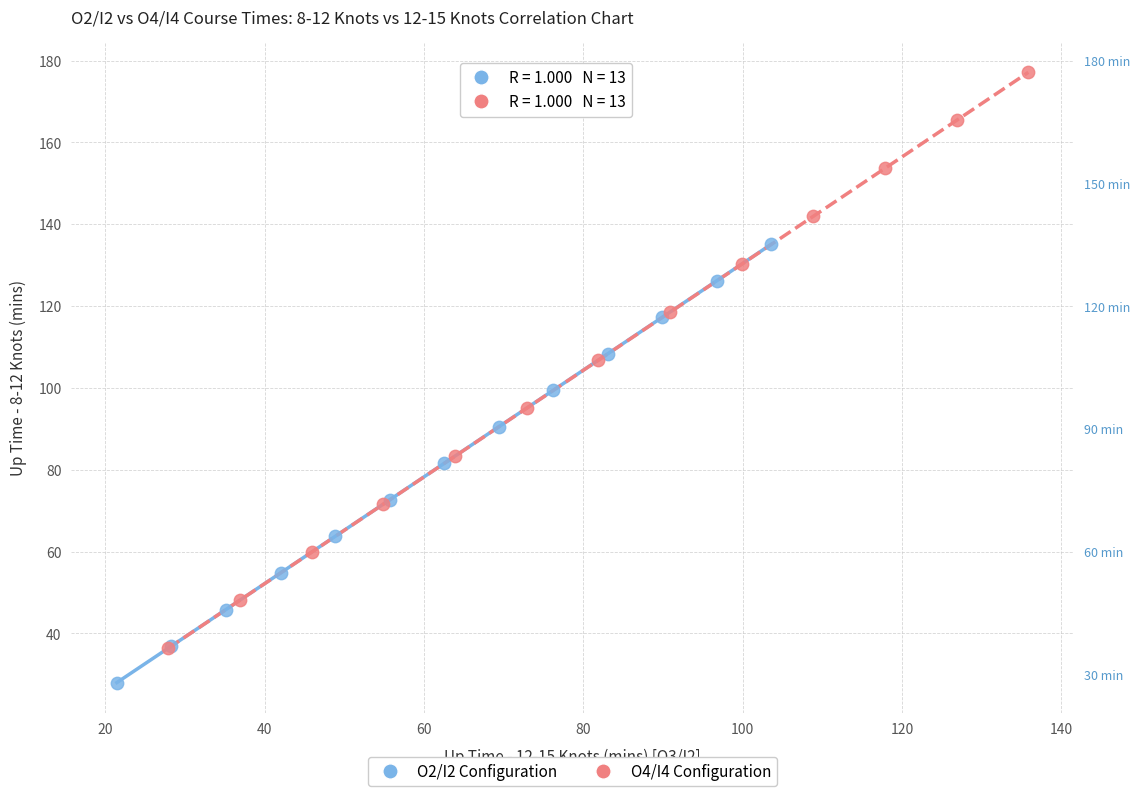

Which series contains the highest Y value?

O4/I4 Configuration